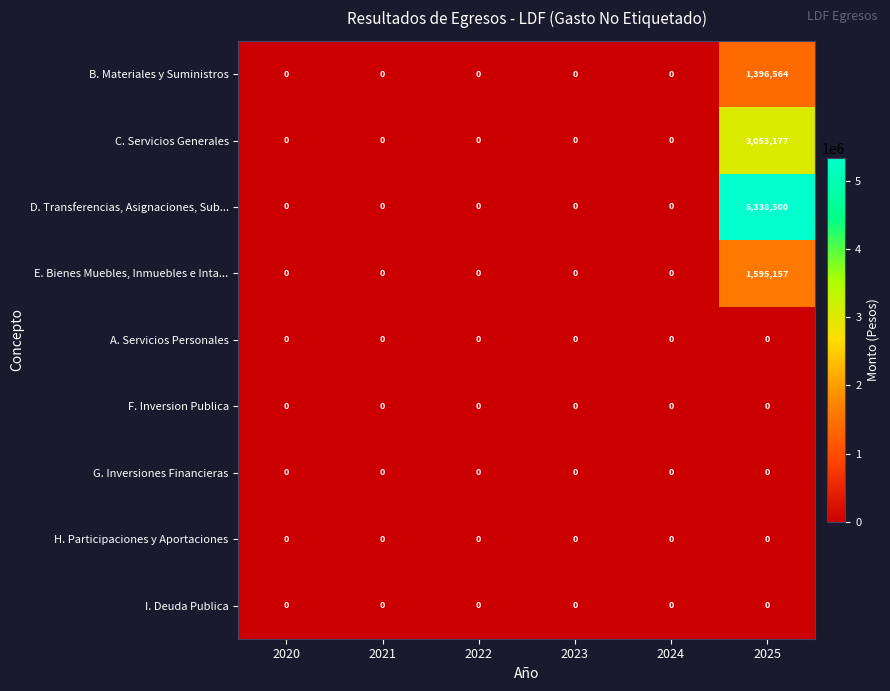

What is the greatest value displayed?

5338500